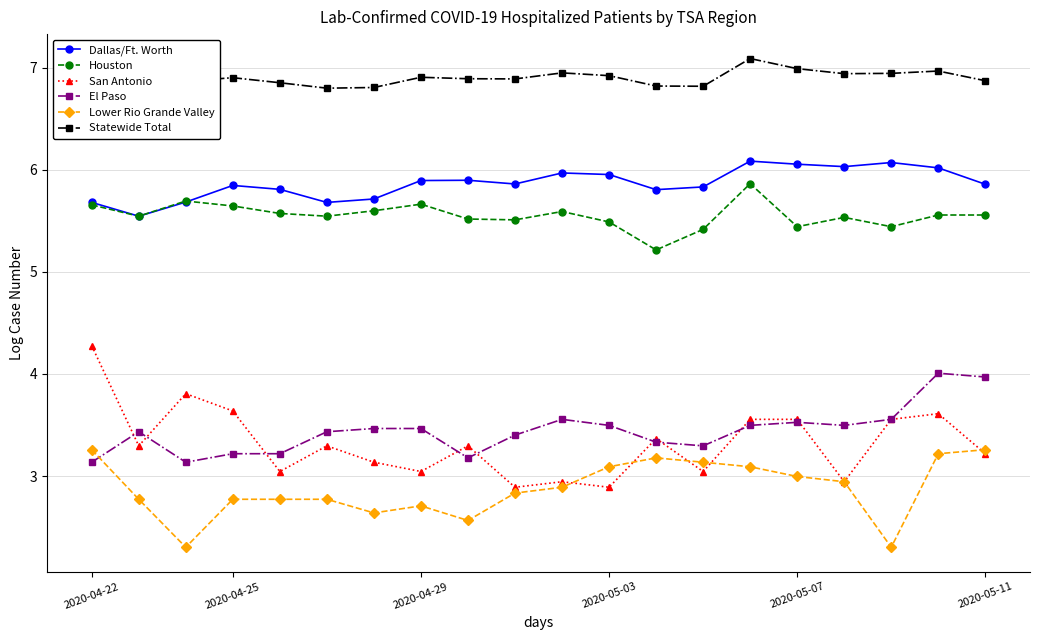

True or false: Dallas/Ft. Worth and El Paso intersect in this chart.

False